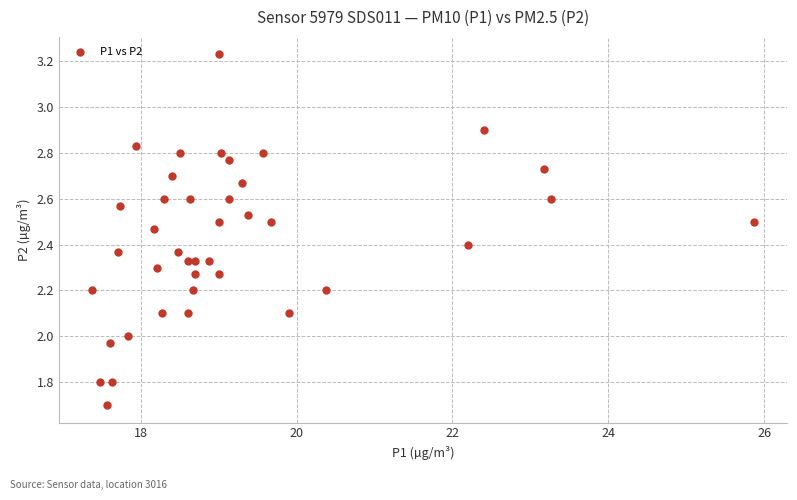

What is the range of Y values (max minus min)?

1.5